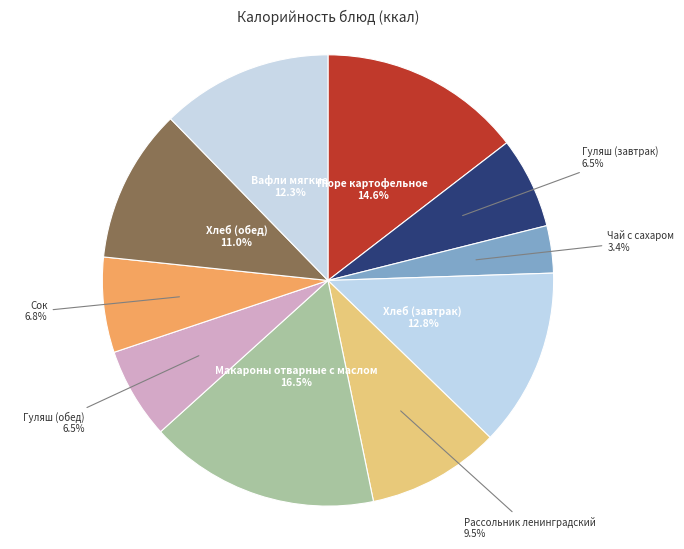

The Чай с сахаром slice represents 3% of the pie. True or false?

True